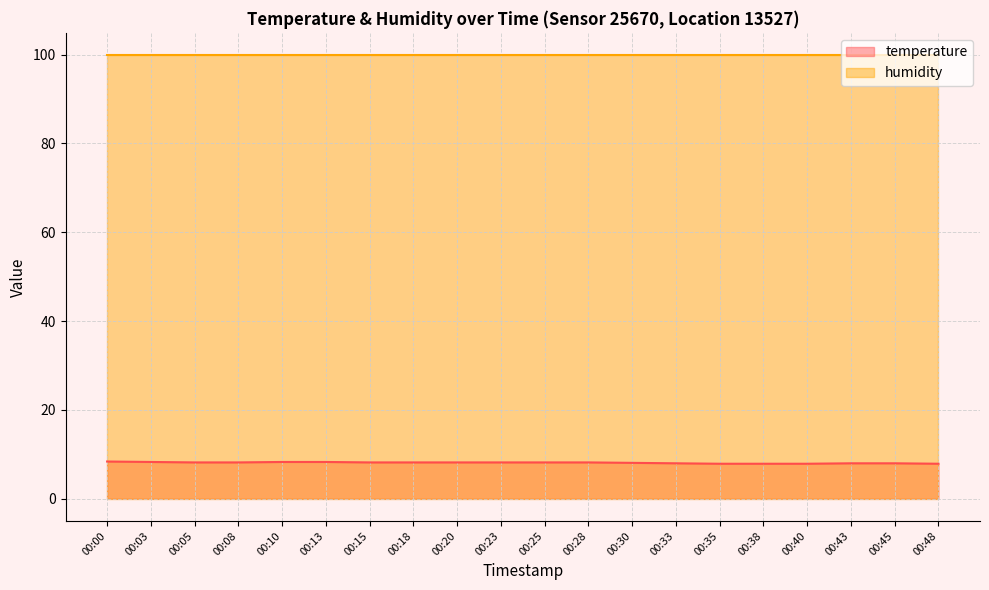

The chart shows a value of 10.8 at 00:35. True or false?

False